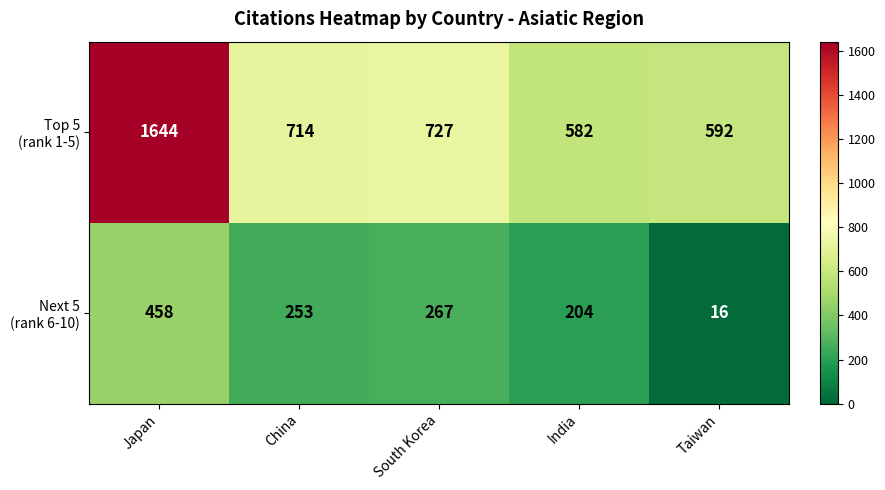

What is the spread (max minus min) of values at South Korea?

460